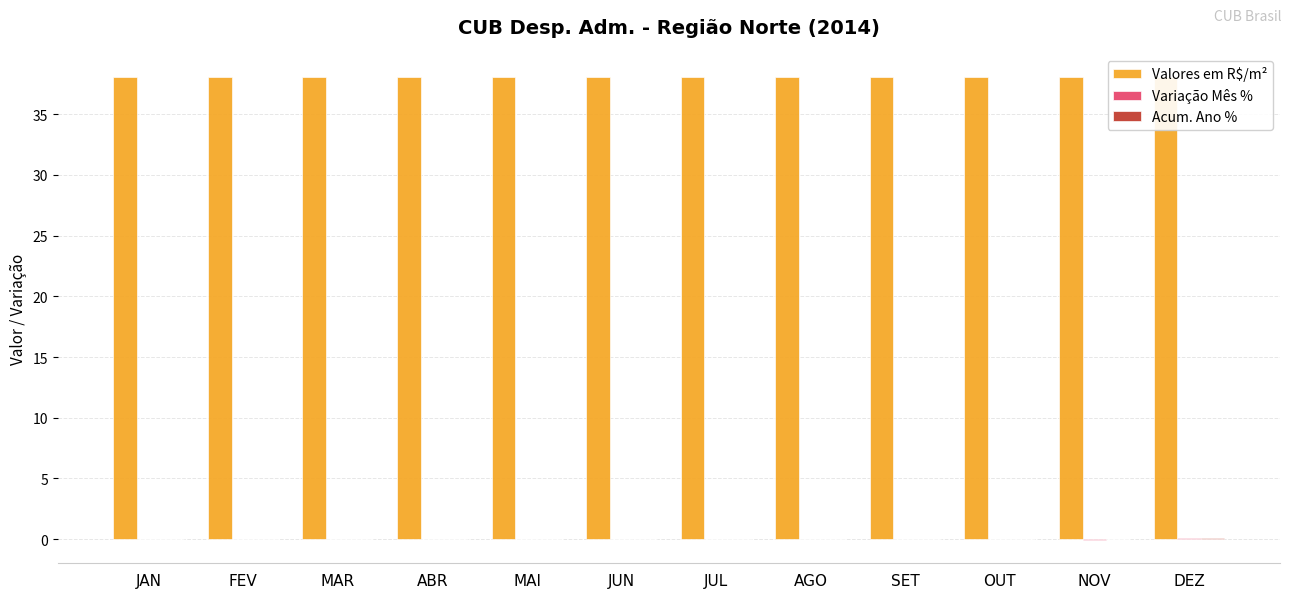

The value of Acum. Ano % at SET is 0.1. True or false?

False